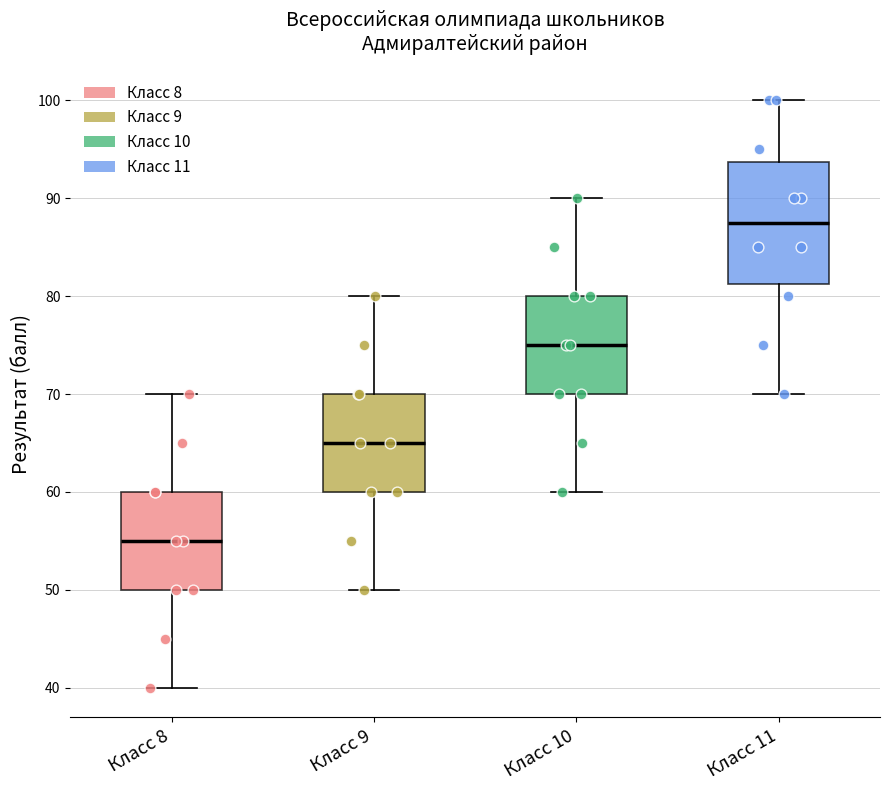

Which box has the lowest median line?

Класс 8